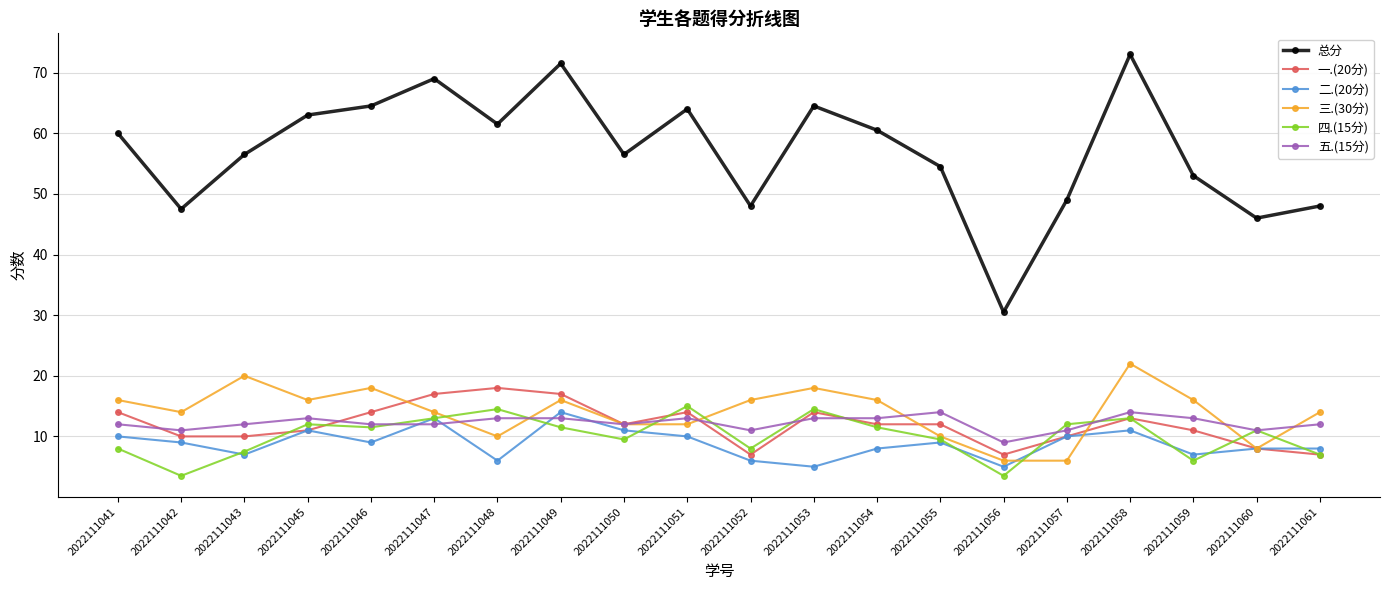

What are all the series names shown in the legend?

总分, 一.(20分), 二.(20分), 三.(30分), 四.(15分), 五.(15分)